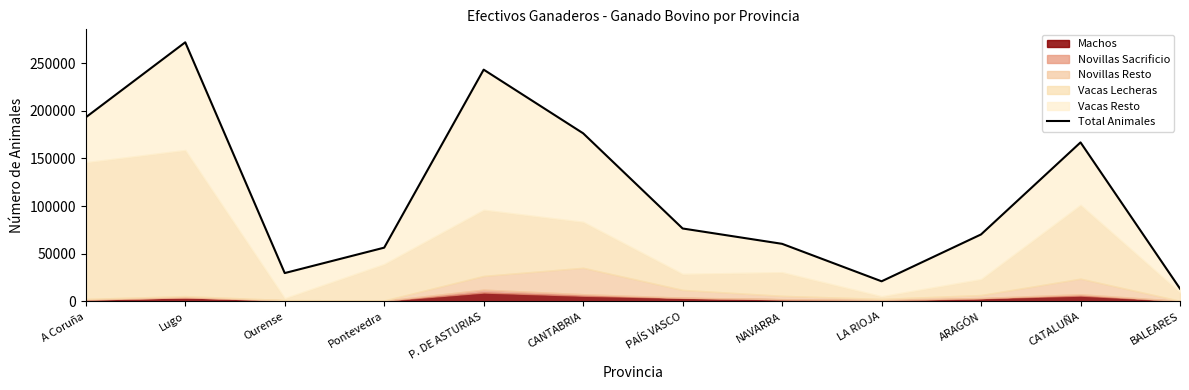

What is the sum of all values?

1379759